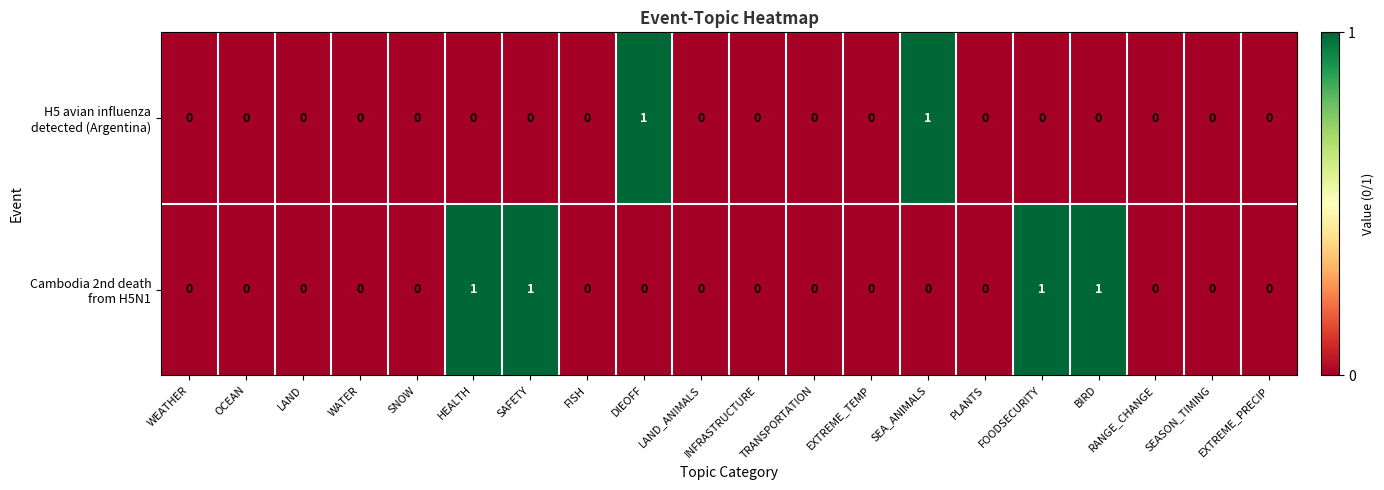

Count the number of categories in the chart.

20